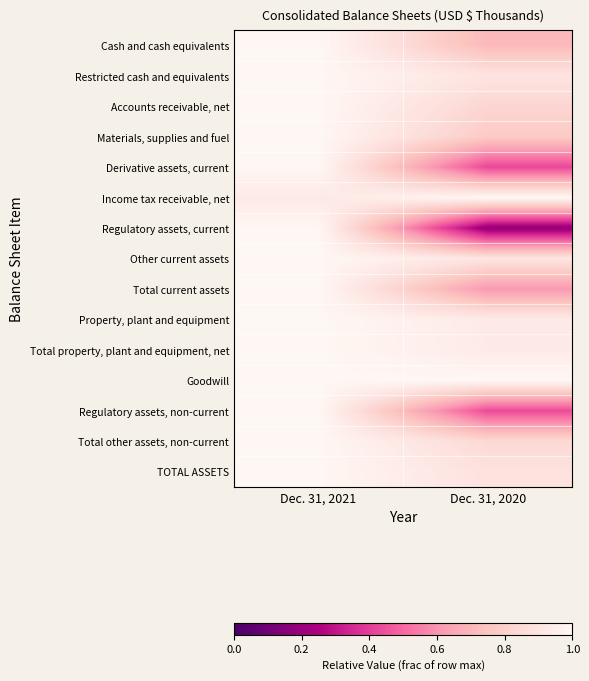

Rank the series at Dec. 31, 2020 from highest to lowest value.

Income tax receivable, net, Goodwill, Total property, plant and equipment, net, Property, plant and equipment, Other current assets, Restricted cash and equivalents, TOTAL ASSETS, Total other assets, non-current, Accounts receivable, net, Materials, supplies and fuel, Cash and cash equivalents, Total current assets, Regulatory assets, non-current, Derivative assets, current, Regulatory assets, current